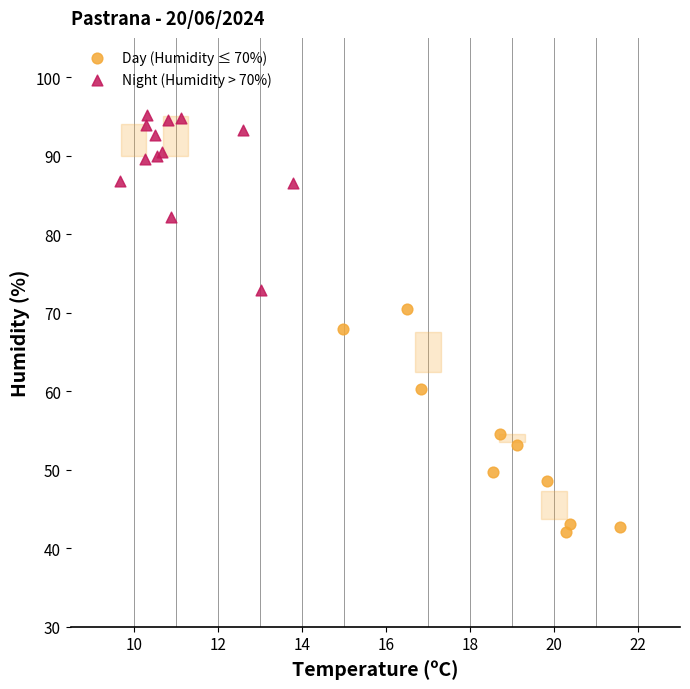

Which series contains the lowest Y value?

Day (Humidity ≤ 70%)